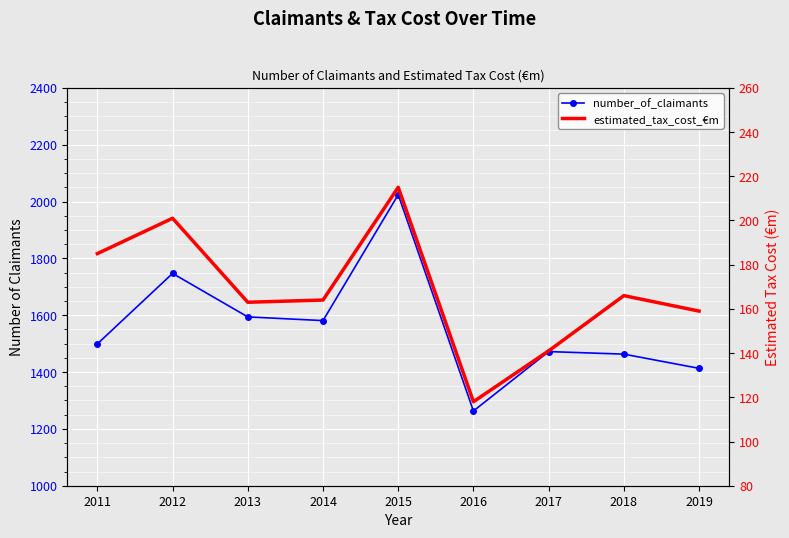

Which category has the lowest value in the estimated_tax_cost_€m series?

2016